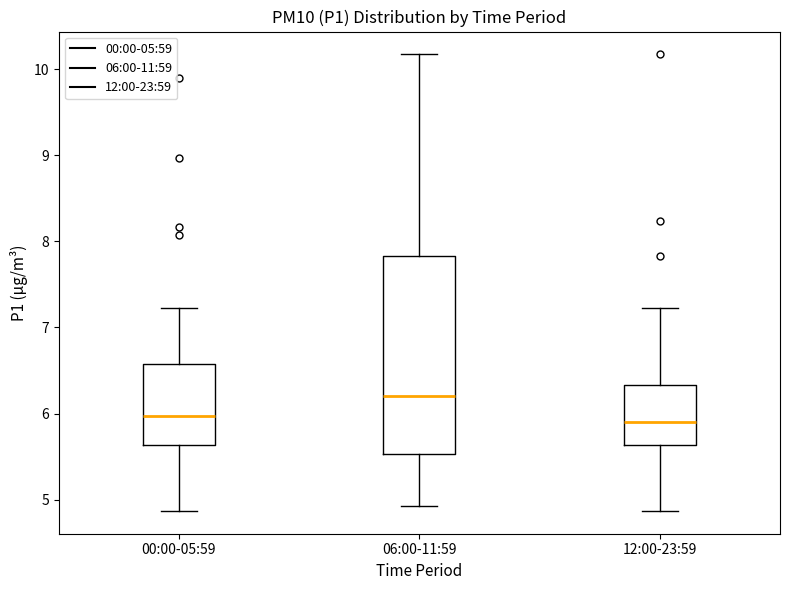

Which box's median line is the highest?

06:00-11:59